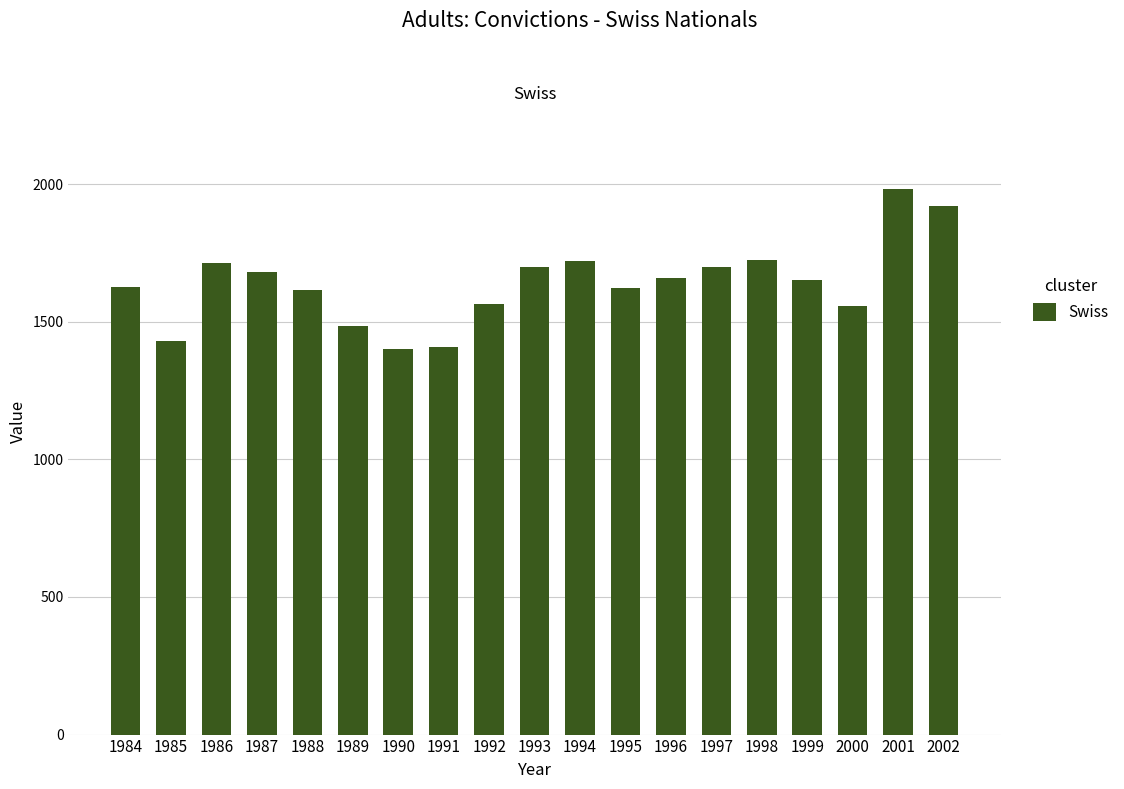

Which category has the highest value across all series?

2001